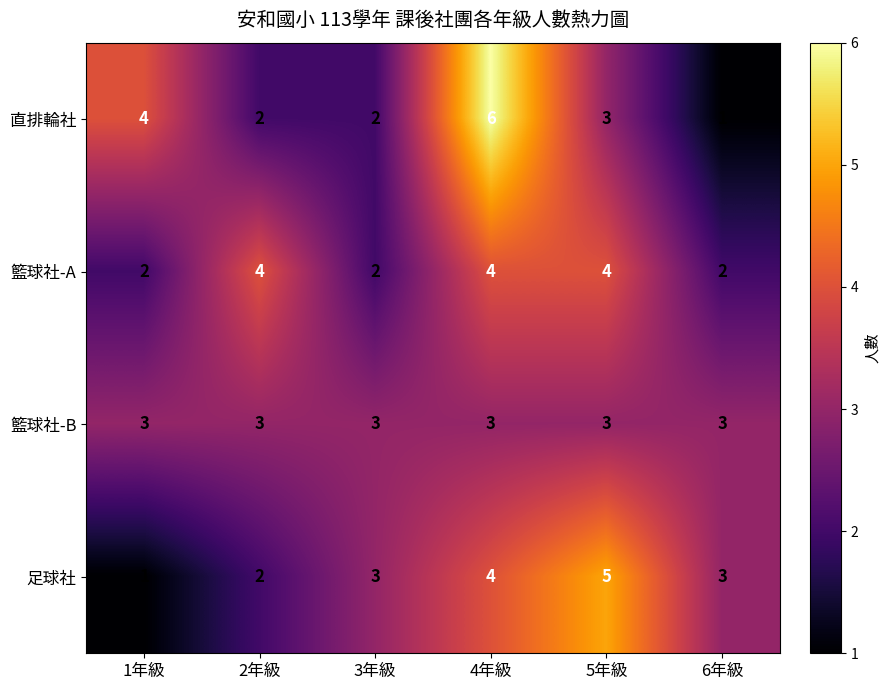

List the series in order of their peak value, highest first.

直排輪社, 足球社, 籃球社-A, 籃球社-B